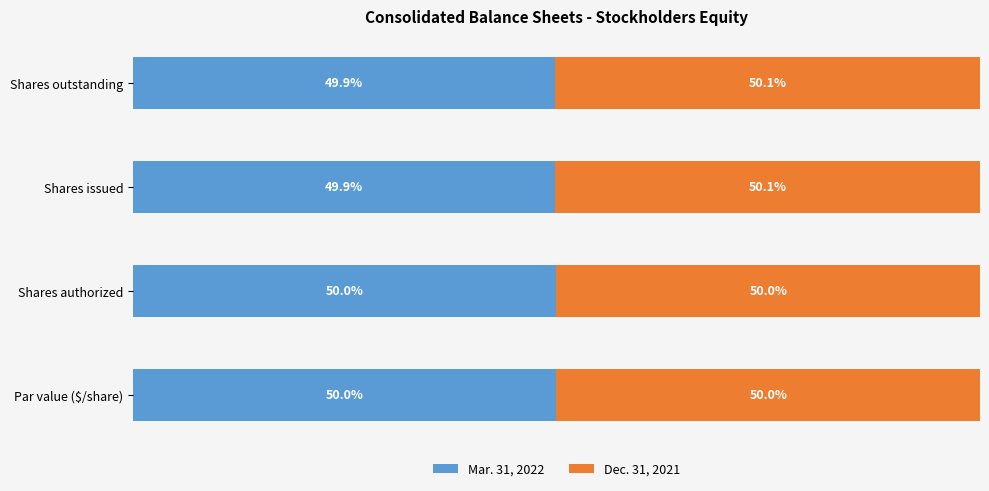

What are all the series names shown in the legend?

Mar. 31, 2022, Dec. 31, 2021